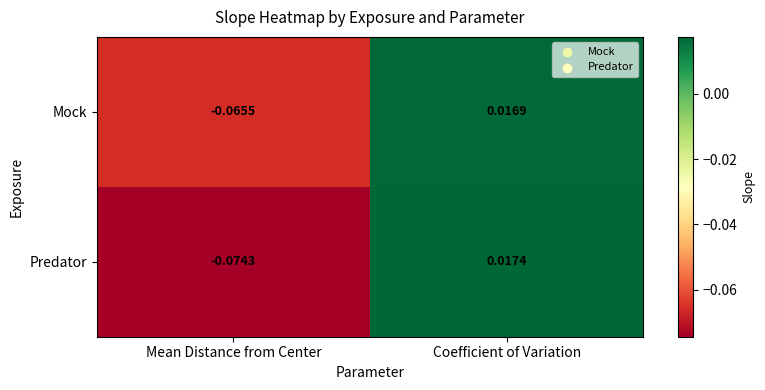

Which series has the largest total across all categories?

Mock